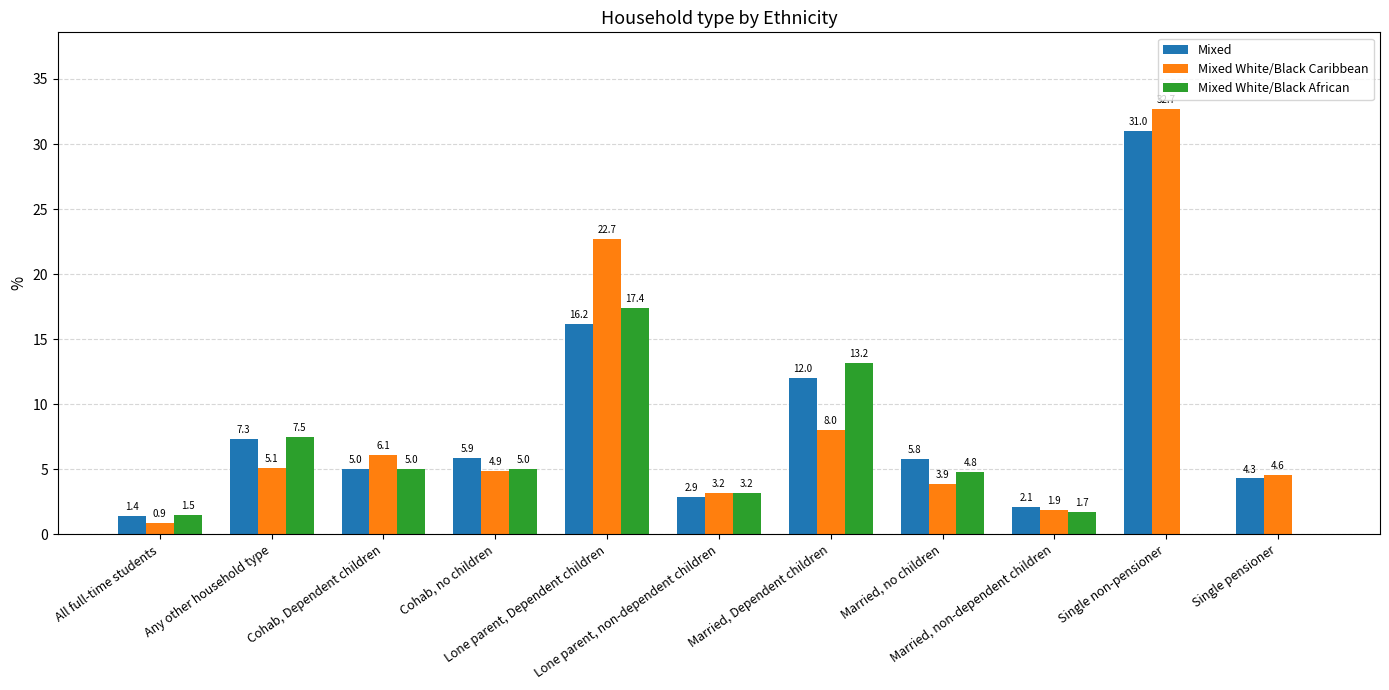

Which series has the largest total across all categories?

Mixed White/Black Caribbean